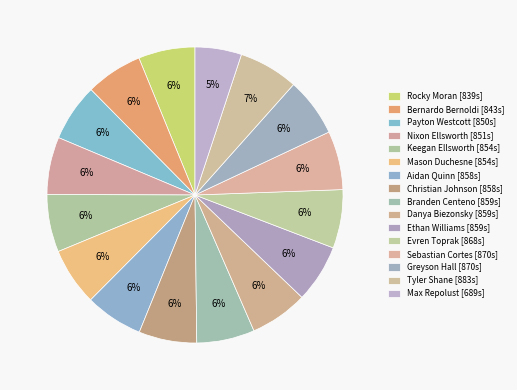

Count the number of slices in the pie.

16